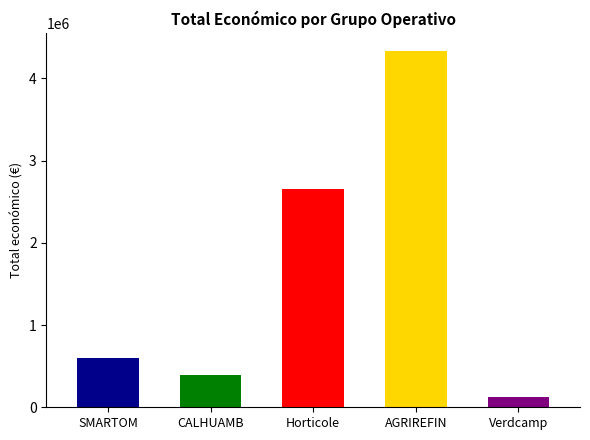

What is the label of the 3rd bar from the left?

Horticole